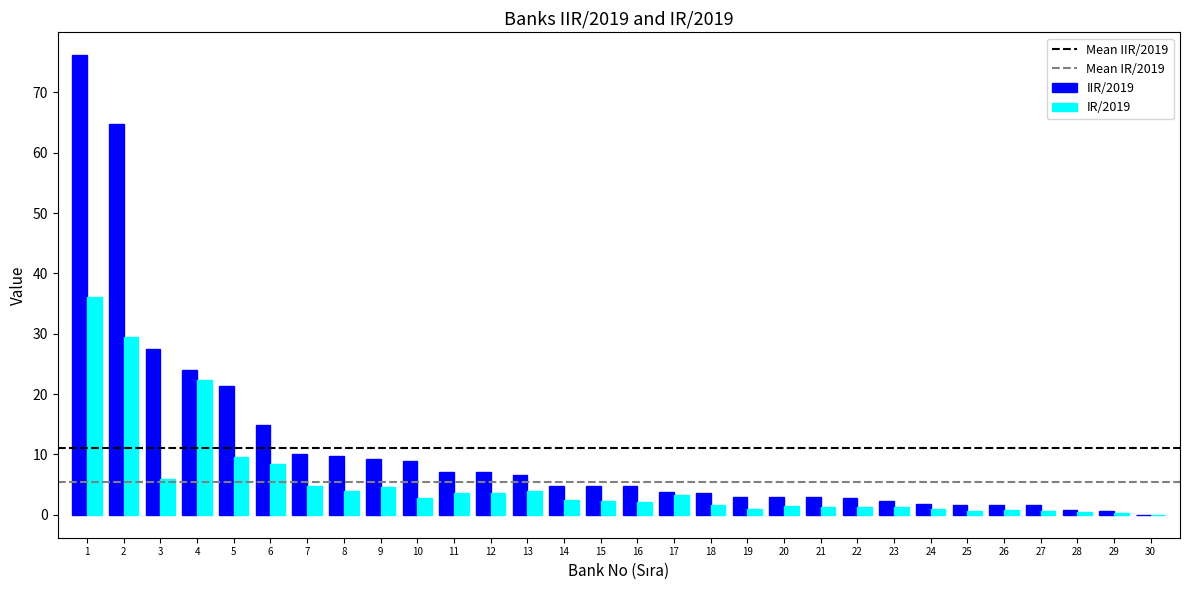

Is it true that IIR/2019 equals 3.7 at 17?

True